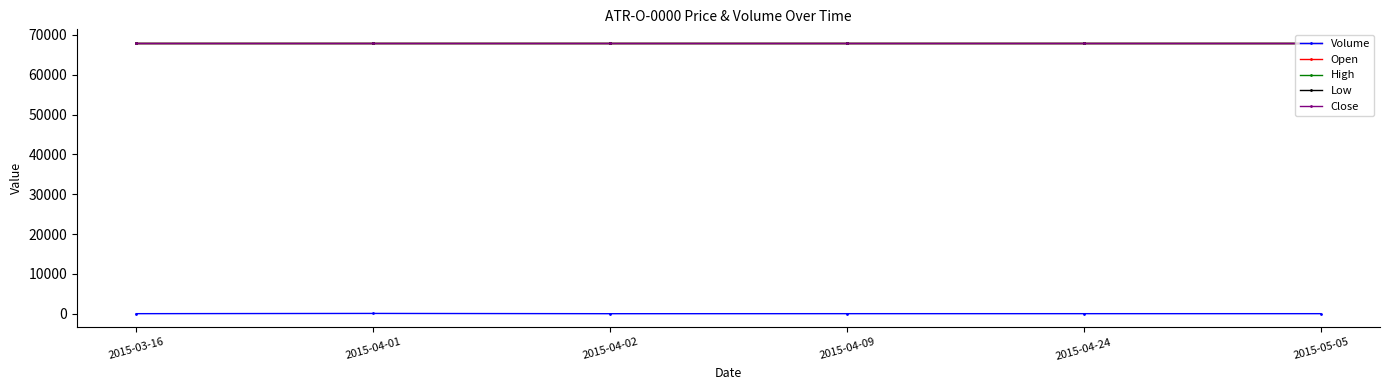

Does the chart have visible grid lines?

No